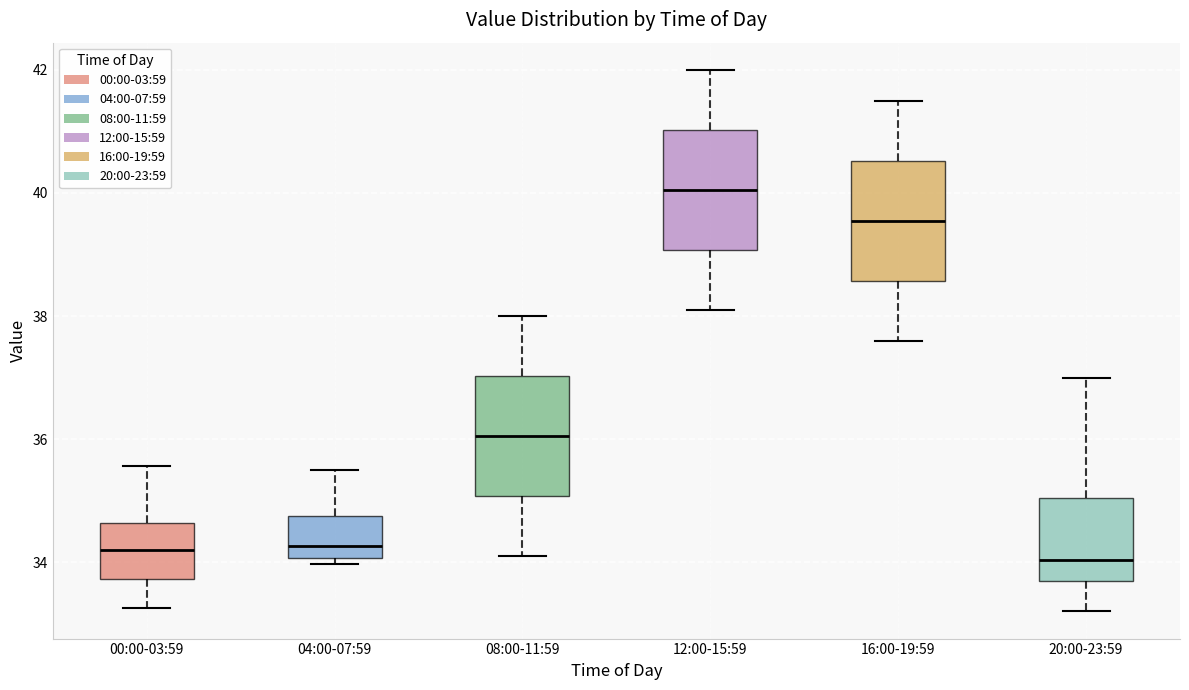

Reading left to right, transcribe this box plot: for each box, give where its median line is, the range the box spans, and where its two whiskers end, as read against the y-axis. The values are not printed on the chart, so give them approximately, as read against the axis.

00:00-03:59: median 34.2, box 33.8 to 34.6, whiskers 33.2 to 35.6
04:00-07:59: median 34.2, box 34.0 to 34.8, whiskers 34.0 (just below the box's lower edge) to 35.6
08:00-11:59: median 36.0, box 35.0 to 37.0, whiskers 34.2 to 38.0
12:00-15:59: median 40.0, box 39.0 to 41.0, whiskers 38.2 to 42.0
16:00-19:59: median 39.6, box 38.6 to 40.6, whiskers 37.6 to 41.6
20:00-23:59: median 34.0, box 33.6 to 35.0, whiskers 33.2 to 37.0